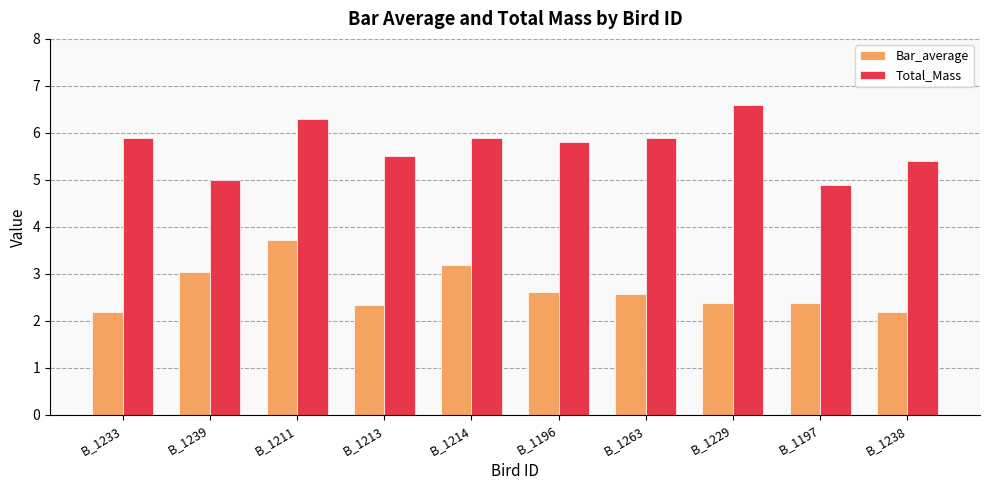

Between B_1213 and B_1214, which series saw the biggest shift?

Bar_average